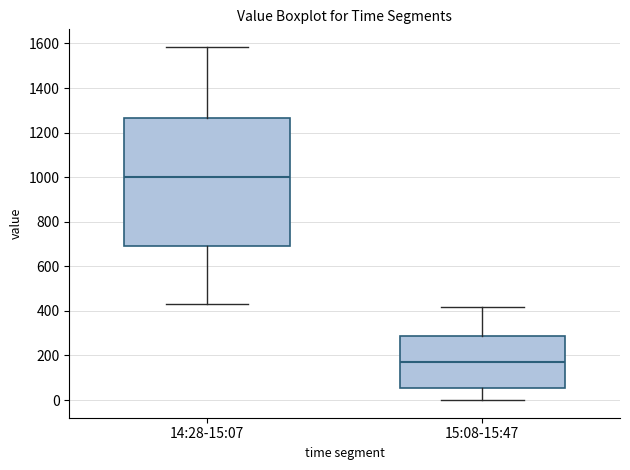

Reading left to right, read every box against the y-axis: the position of its median line, the range the box covers, and the ends of its whiskers. The values are not printed on the chart, so give them approximately, as read against the axis.

14:28-15:07: median 1000, box 700 to 1260, whiskers 440 to 1580
15:08-15:47: median 180, box 60 to 280, whiskers 0 to 420